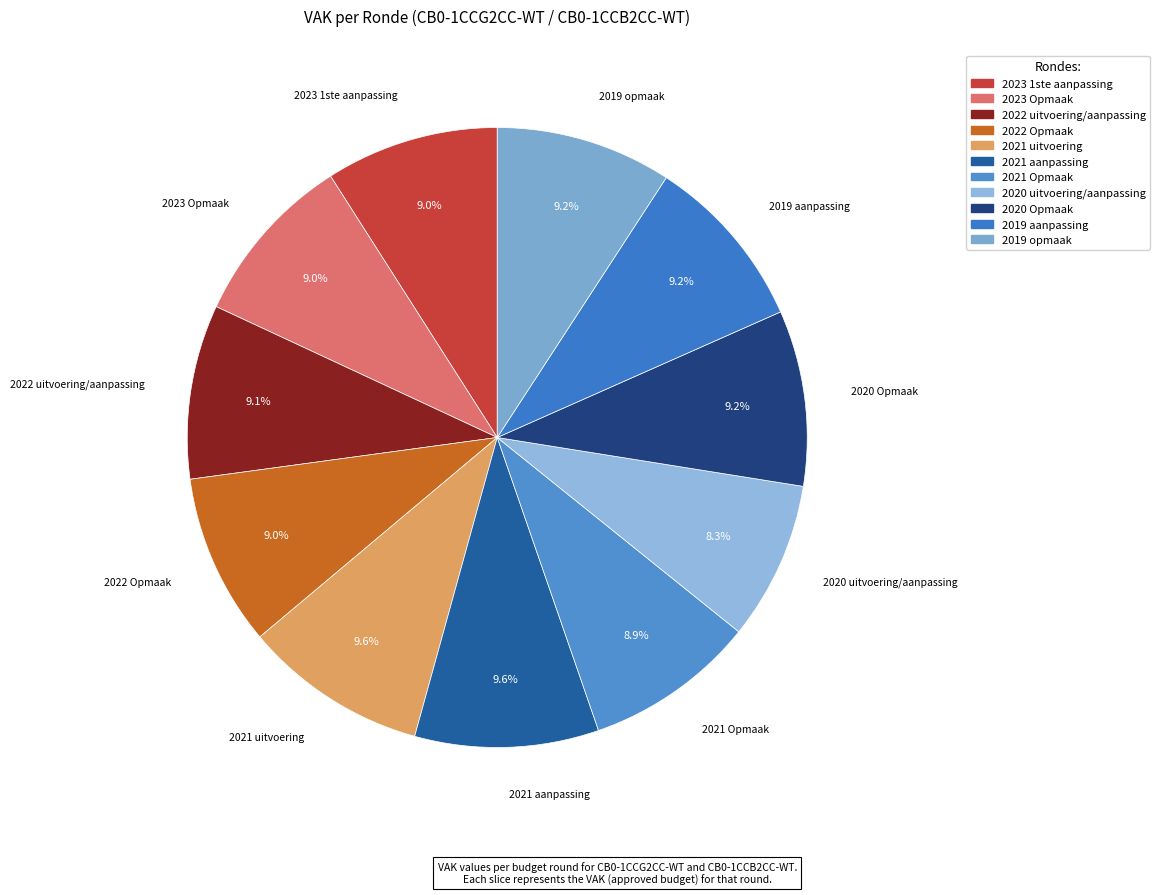

Is it true that 2020 Opmaak is 3% of the pie?

False